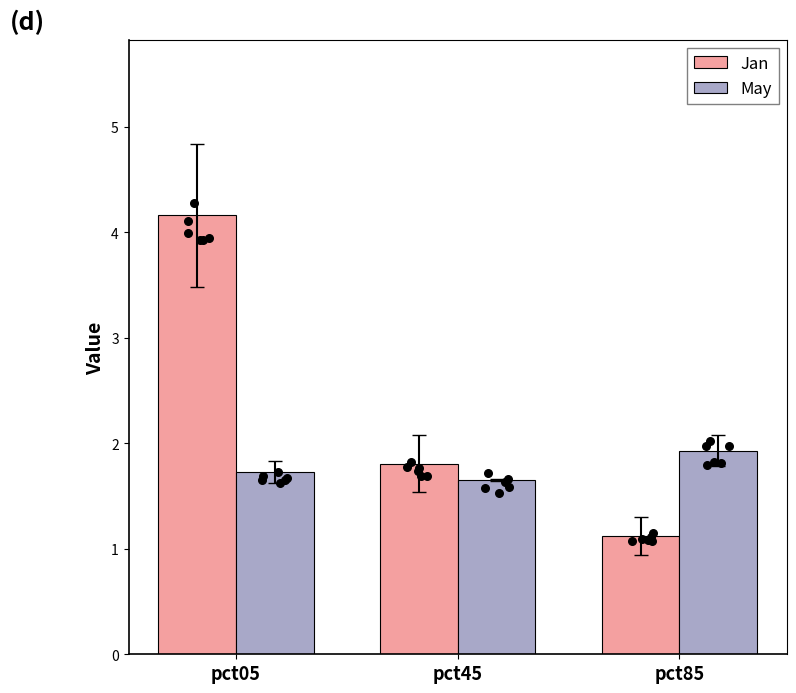

What are all the series names shown in the legend?

Jan, May